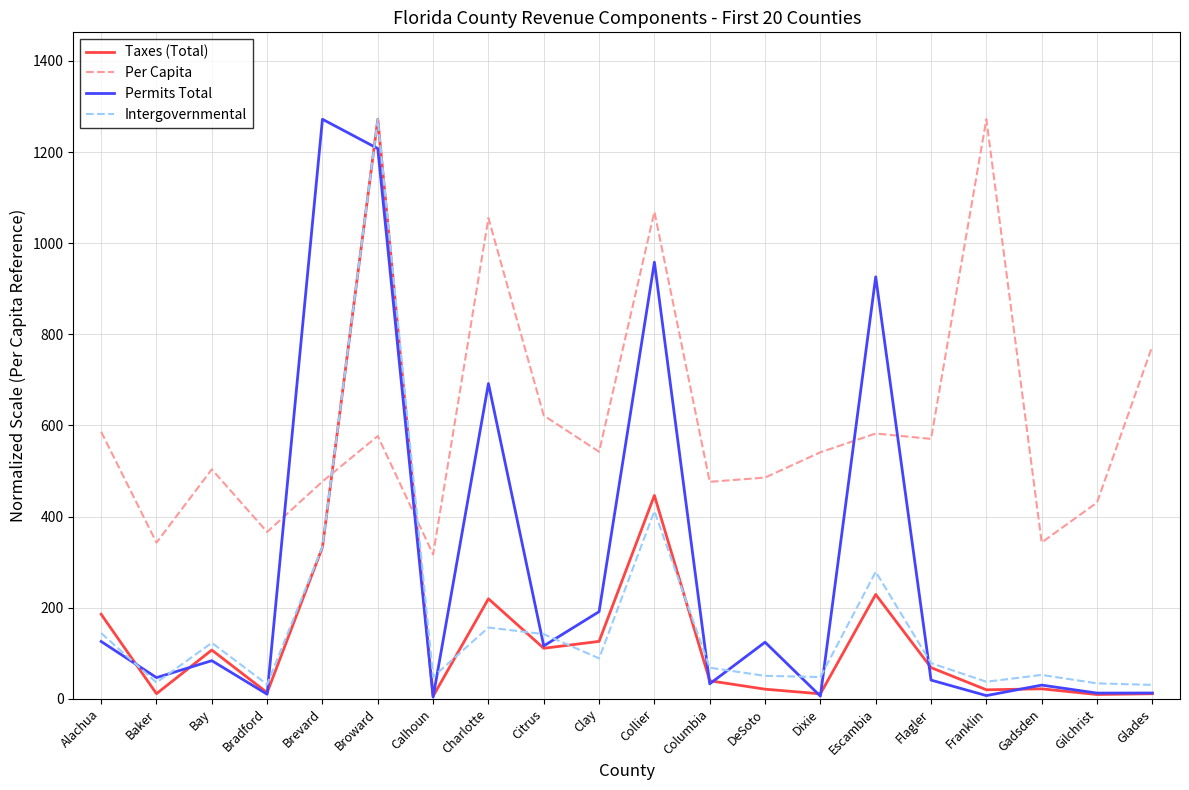

What is the difference between the highest and lowest values at Brevard?

939.3